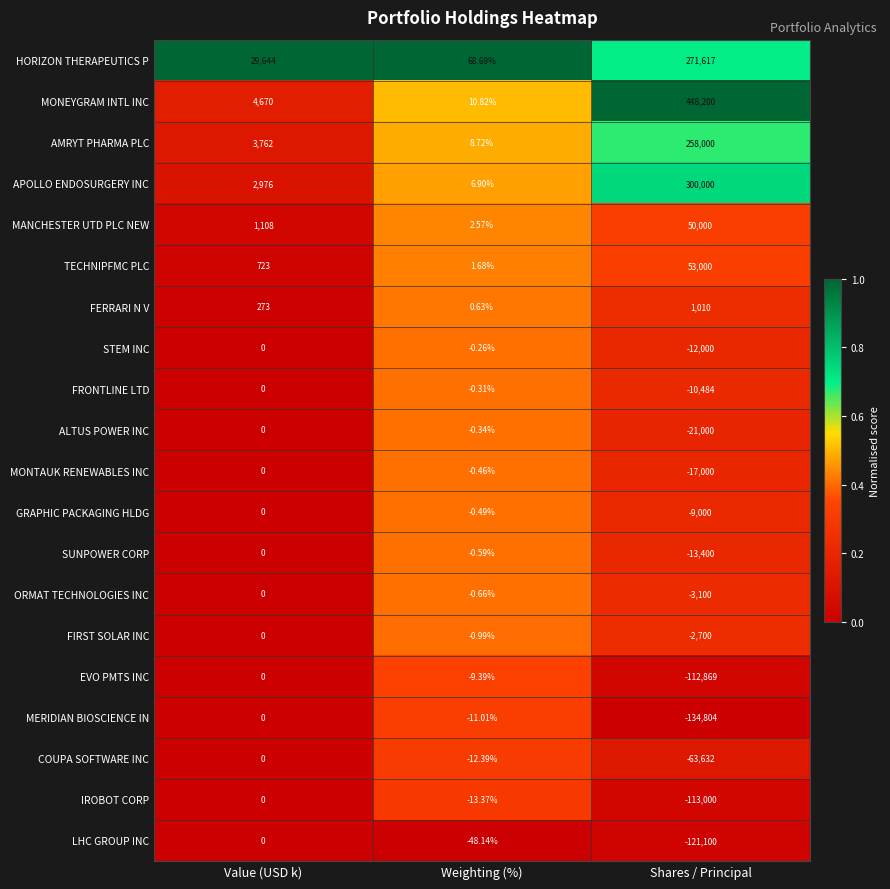

Between Value (USD k) and Shares / Principal, which series saw the biggest shift?

MONEYGRAM INTL INC